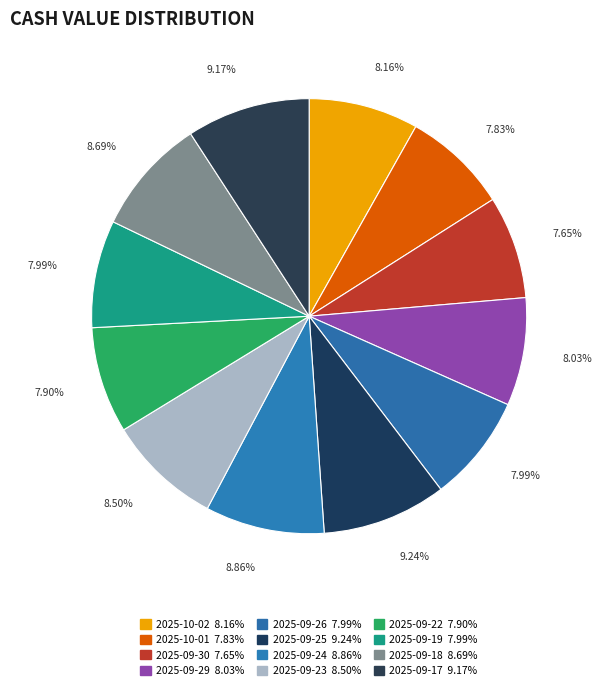

What is the ratio of the value at 2025-09-17 to the value at 2025-10-01?

1.2